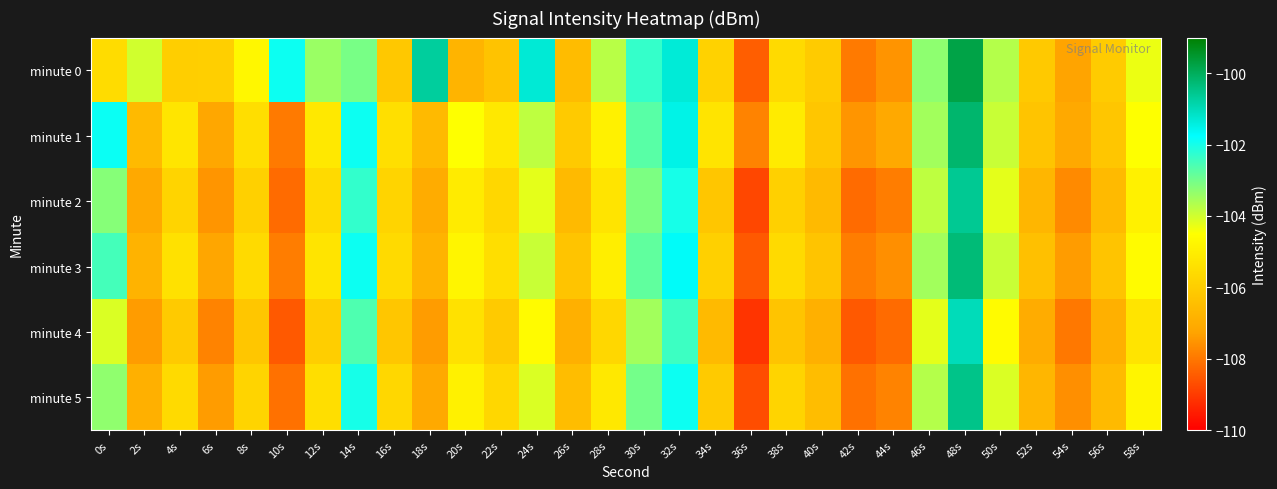

Which series has the widest spread of values?

minute 0